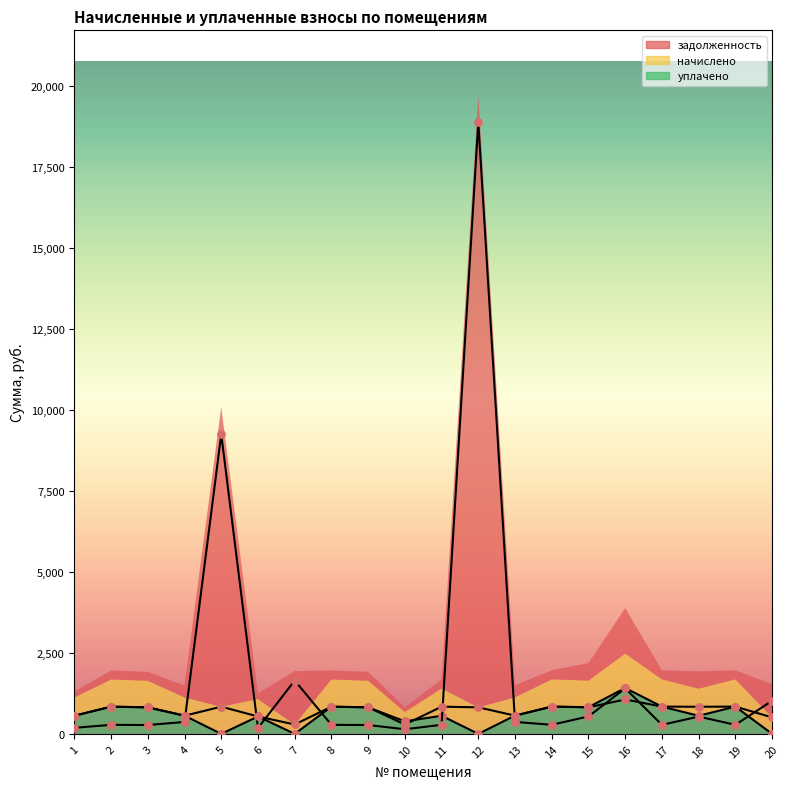

Which series has the widest spread of Y values?

задолженность